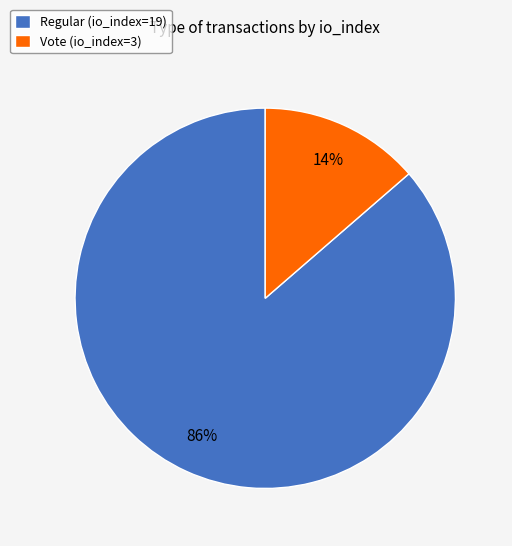

Is there a majority slice in this chart?

Yes